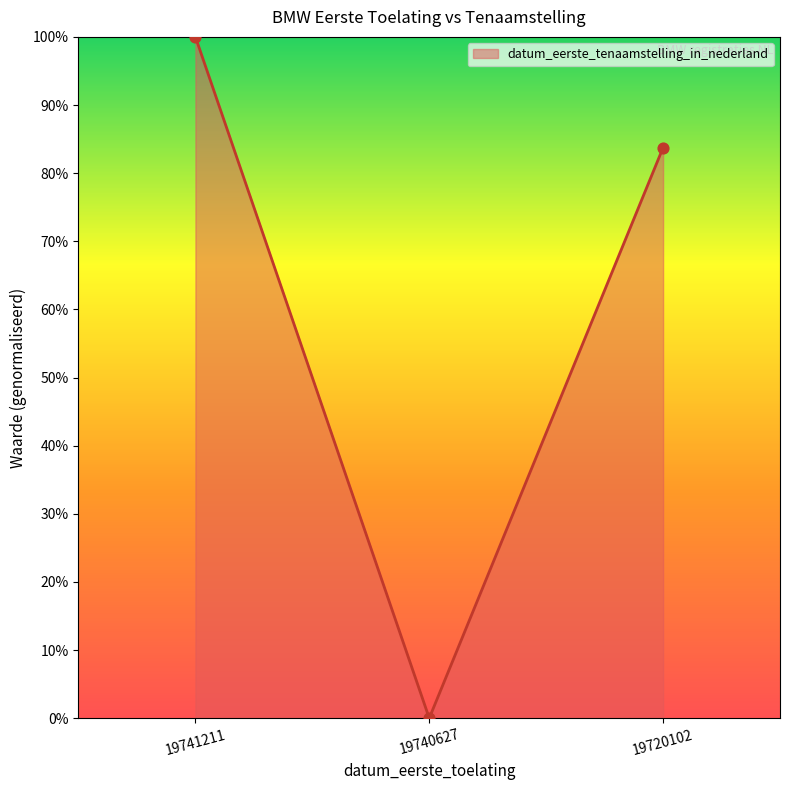

What is the change in value from 19741211 to 19720102?

-16.3